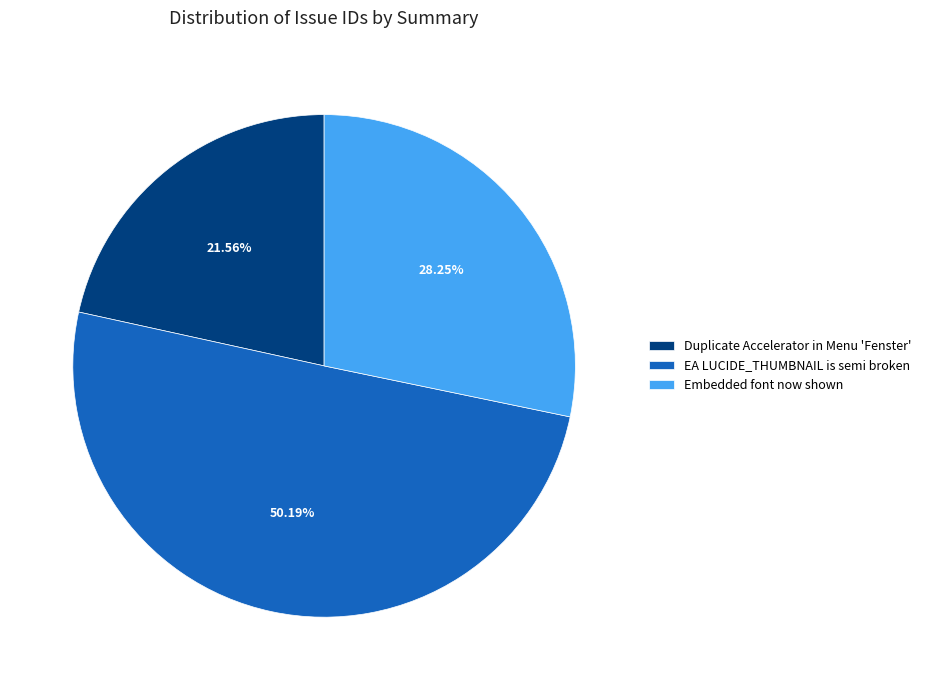

To the nearest percent, what is the combined percentage of Embedded font now shown and Duplicate Accelerator in Menu 'Fenster'?

50%